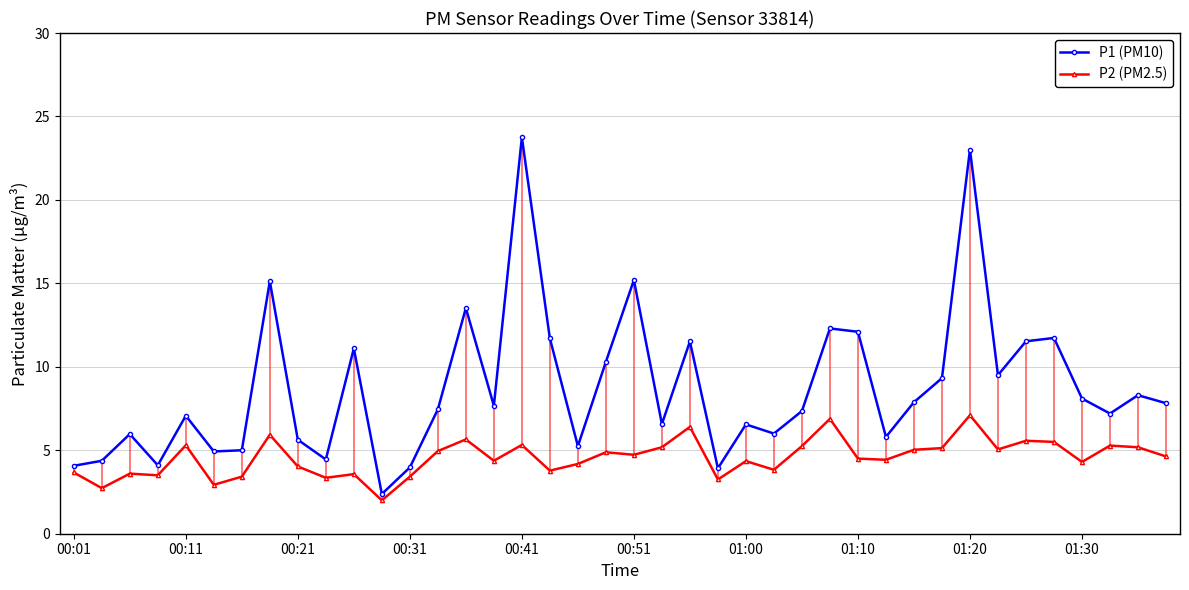

What is the sum of all P2 (PM2.5) values?

182.2